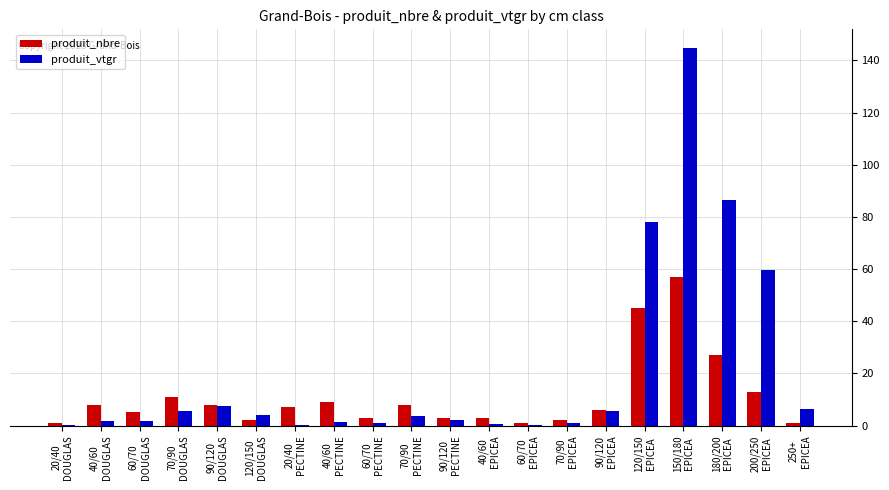

What is the difference between the produit_nbre values at 40/60
EPICEA and 20/40
DOUGLAS?

2.0